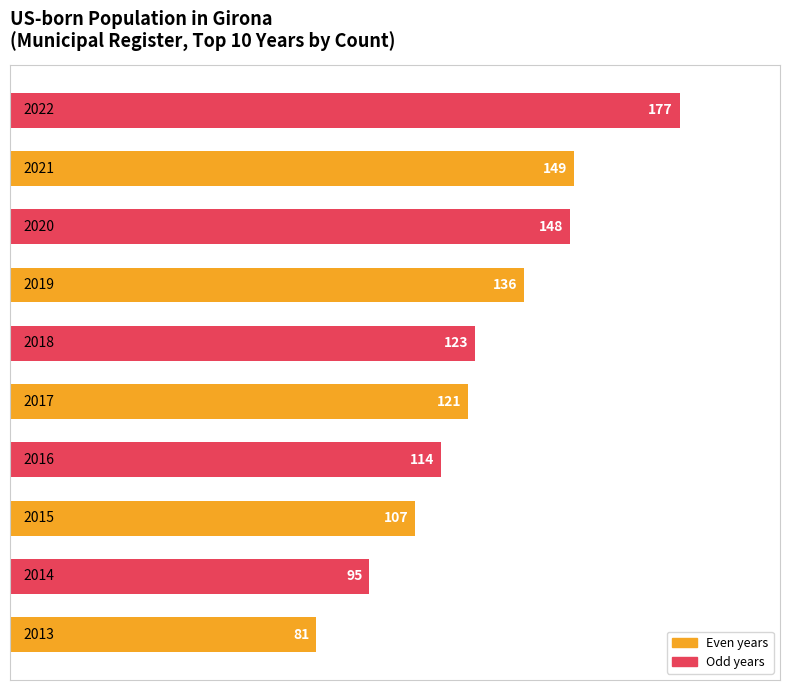

Does the chart contain any negative values?

No